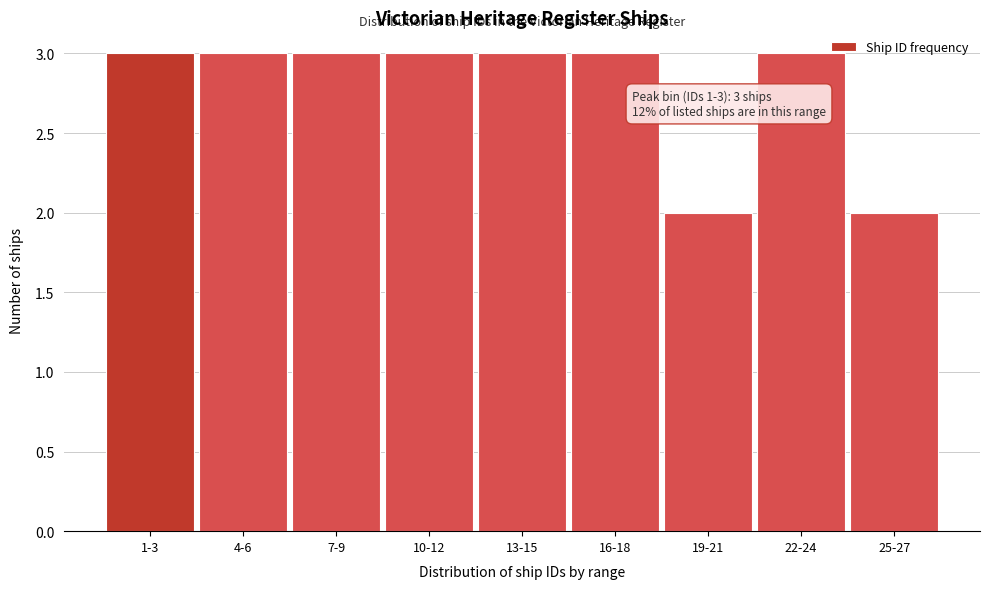

Reading left to right, extract all data points from this chart.

3	3	3	3	3	3	2	3	2